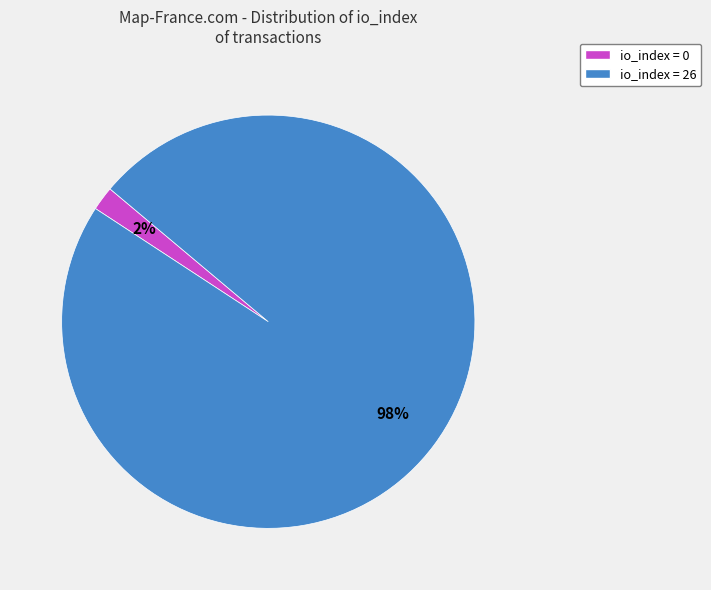

Rank the categories by value from highest to lowest.

io_index = 26, io_index = 0